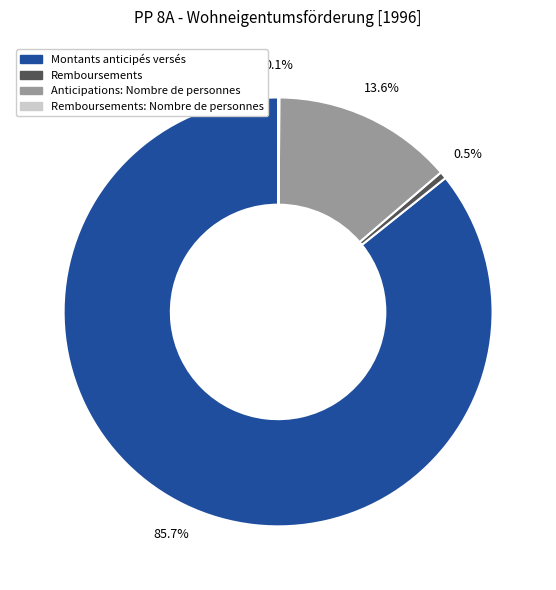

Does any single category account for the majority?

Yes